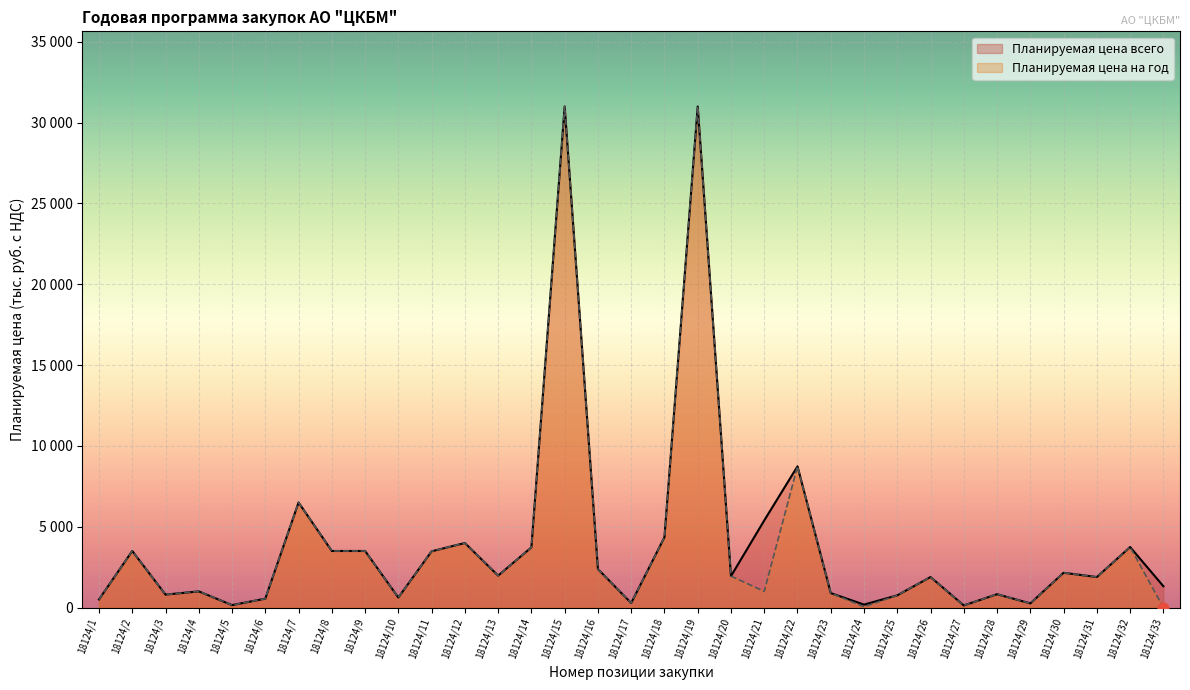

What are all the series names shown in the legend?

Планируемая цена всего, Планируемая цена на год